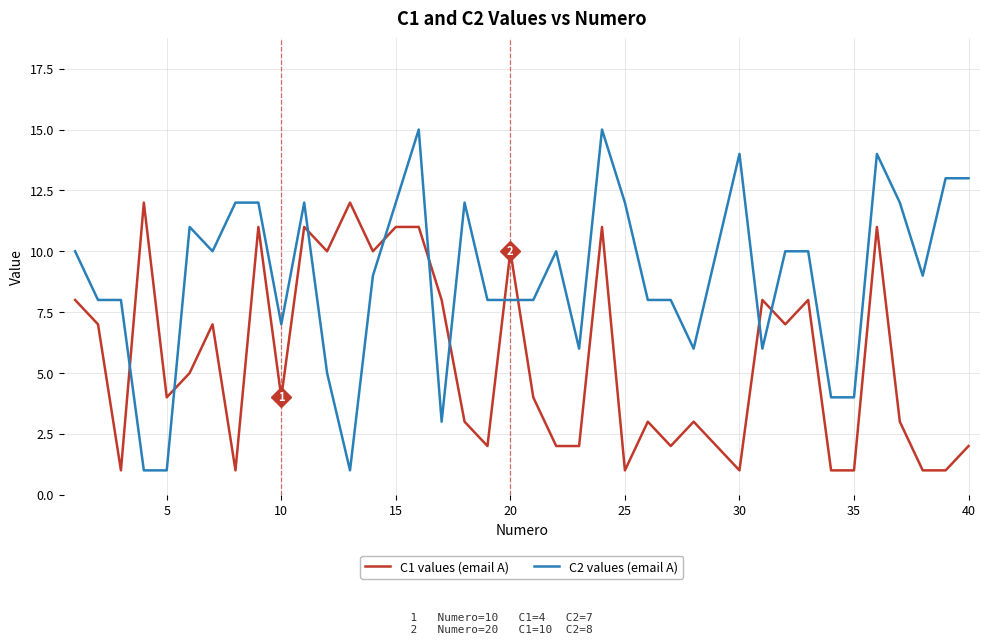

Rank the series by their maximum value, from highest to lowest.

C2 values (email A), C1 values (email A)